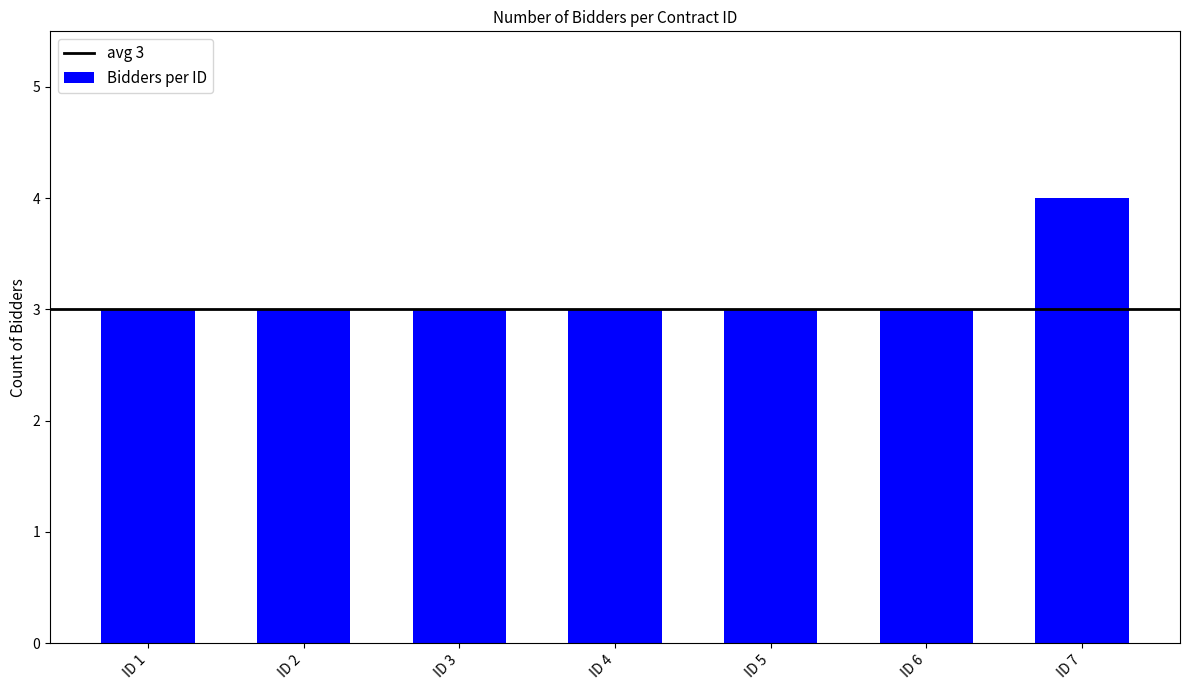

Reading right to left, what are all the values shown in this chart?

ID 7=4	ID 6=3	ID 5=3	ID 4=3	ID 3=3	ID 2=3	ID 1=3